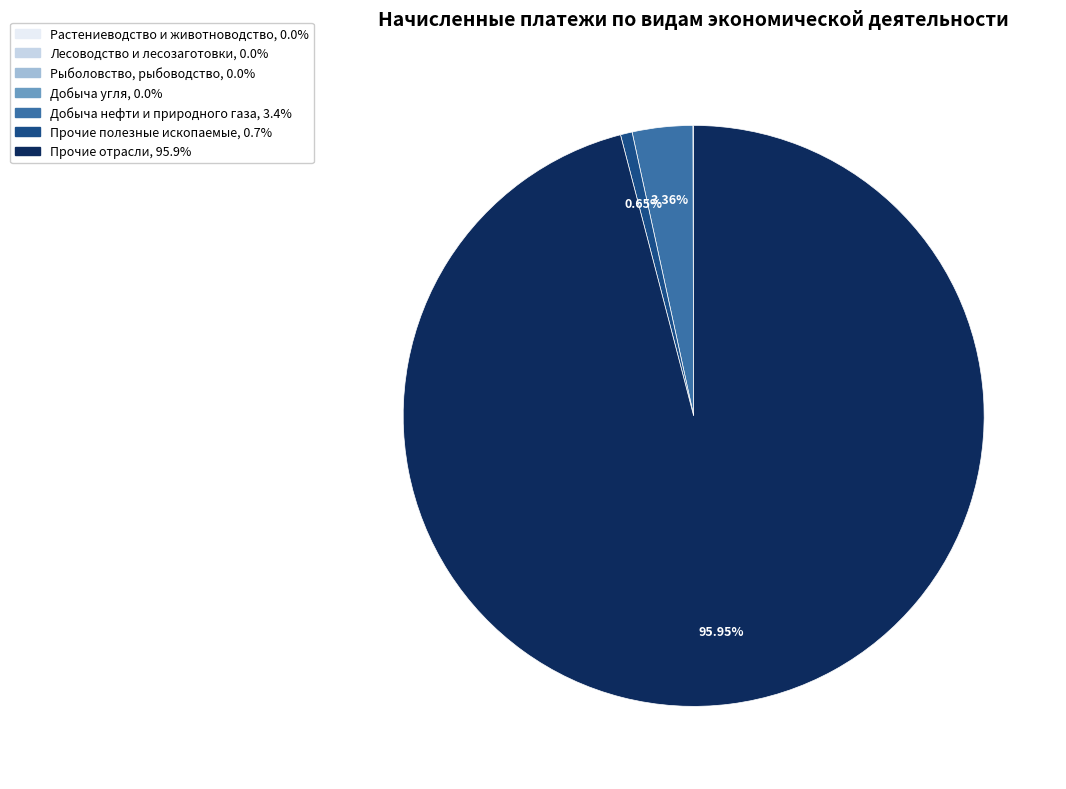

Is there any slice that represents more than half of the pie?

Yes